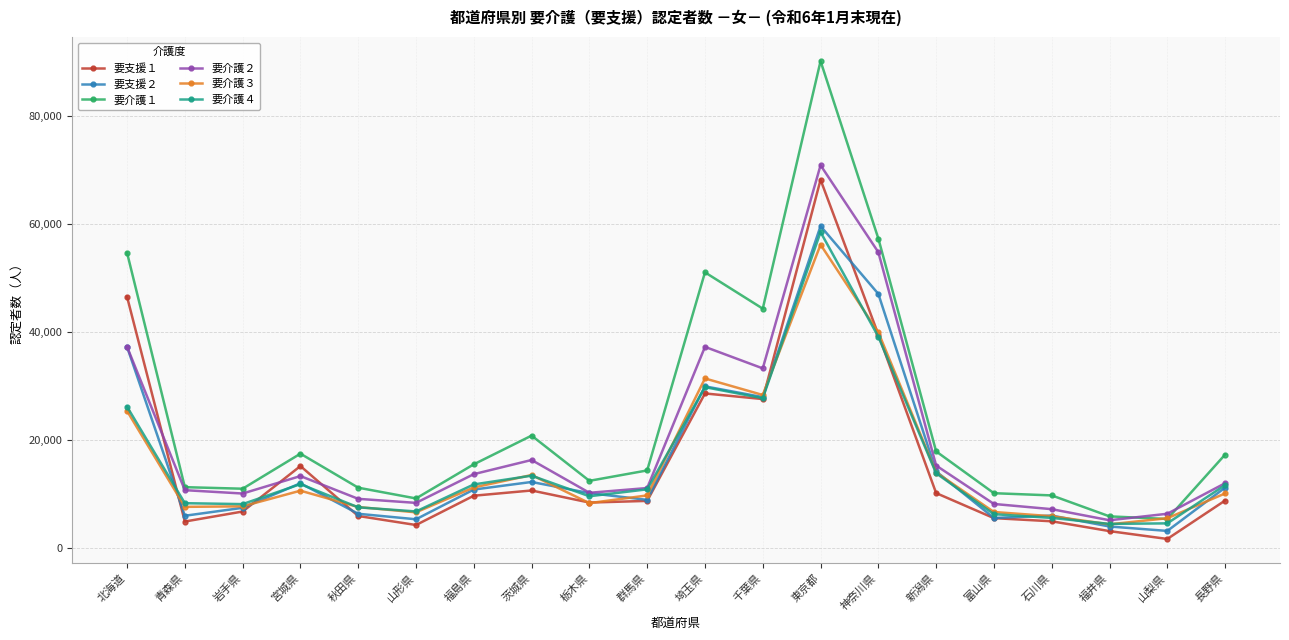

How many data points does each series have?

20